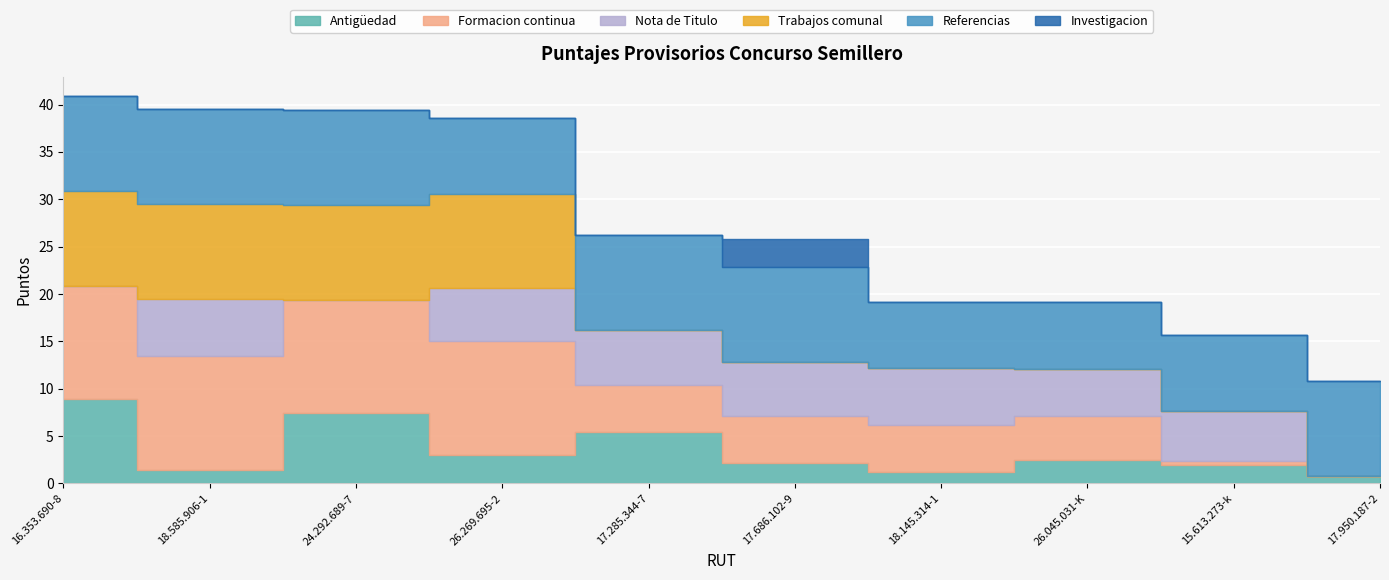

At how many categories does at least one series exceed 5?

10